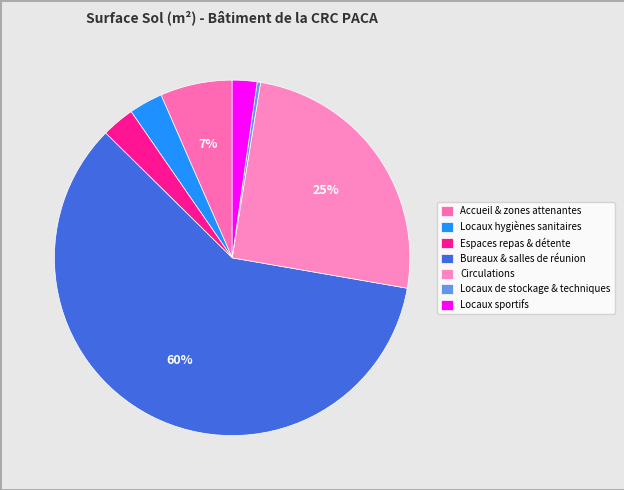

To the nearest percent, what is the difference between the largest and smallest slice percentages?

59%